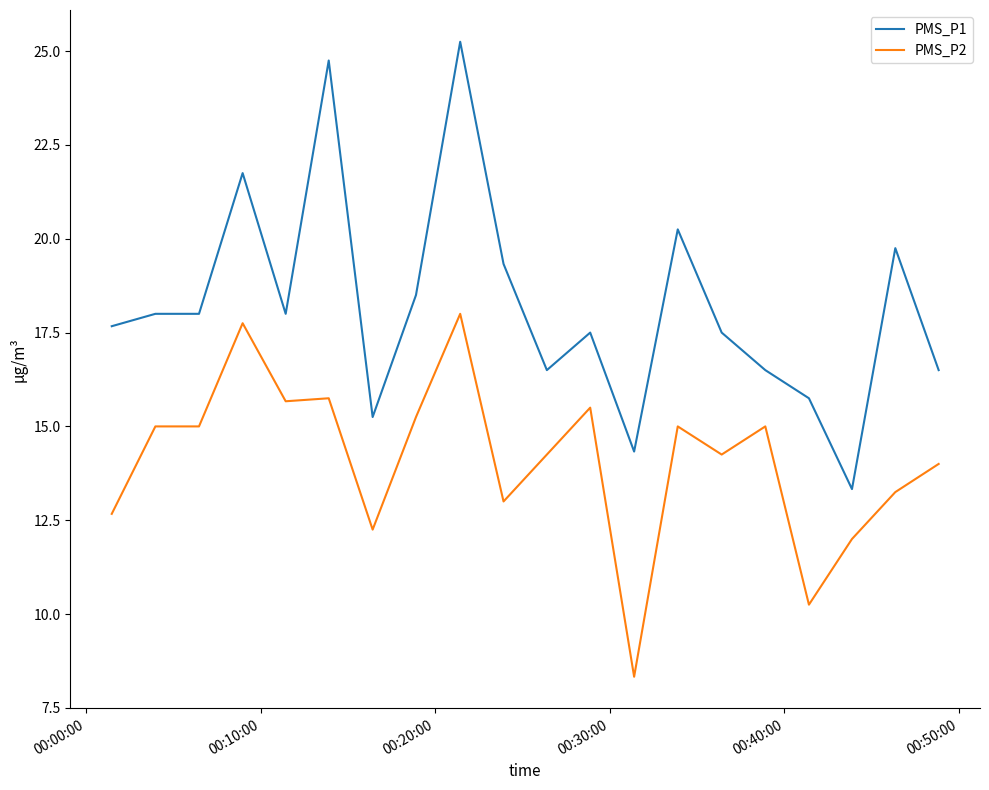

Rank the series by their average value, from lowest to highest.

PMS_P2, PMS_P1